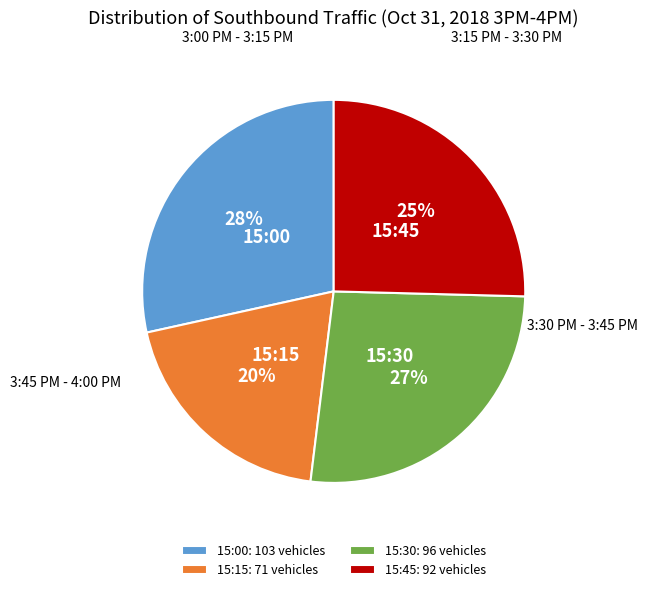

Rank the categories by value from highest to lowest.

15:00, 15:30, 15:45, 15:15